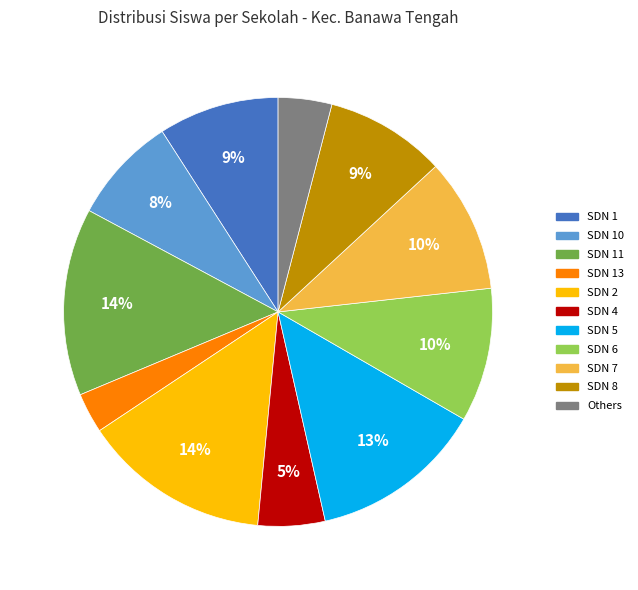

Is there any slice that represents more than half of the pie?

No